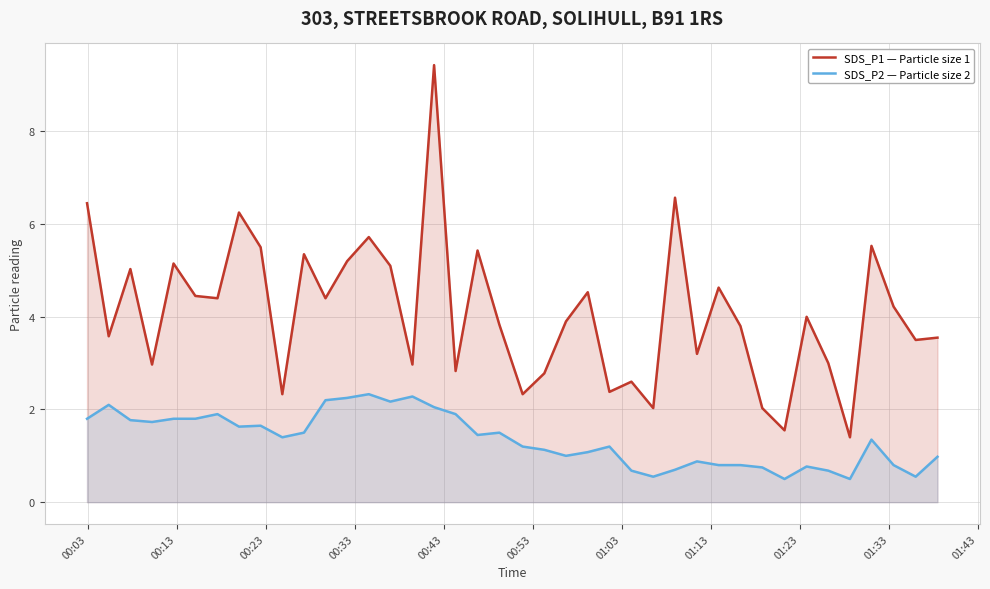

List the series in order of their overall mean, lowest first.

SDS_P2 — Particle size 2, SDS_P1 — Particle size 1